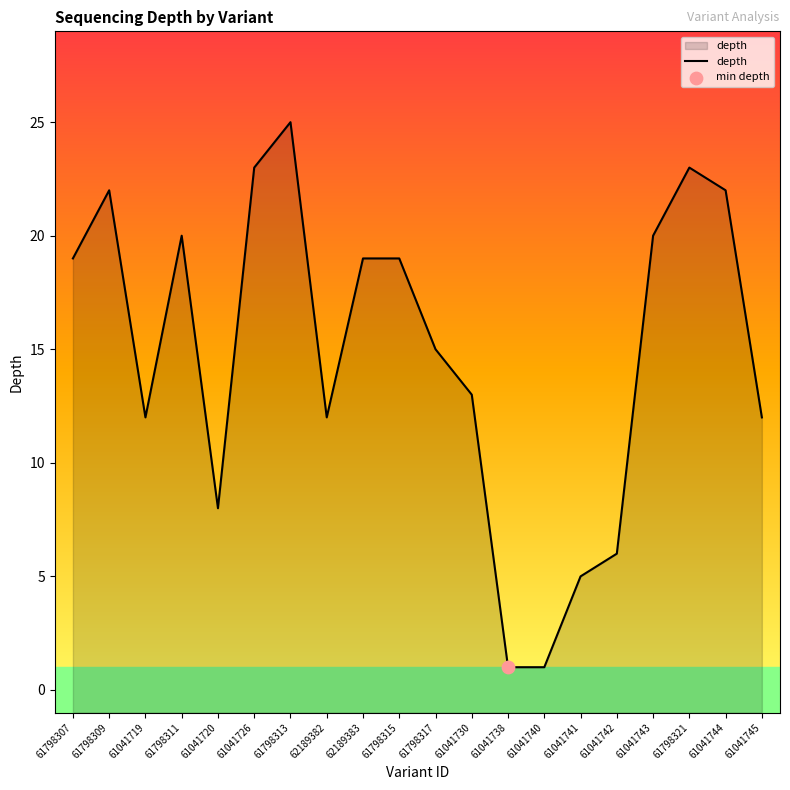

What is the change in value from 61041719 to 61798311?

+8